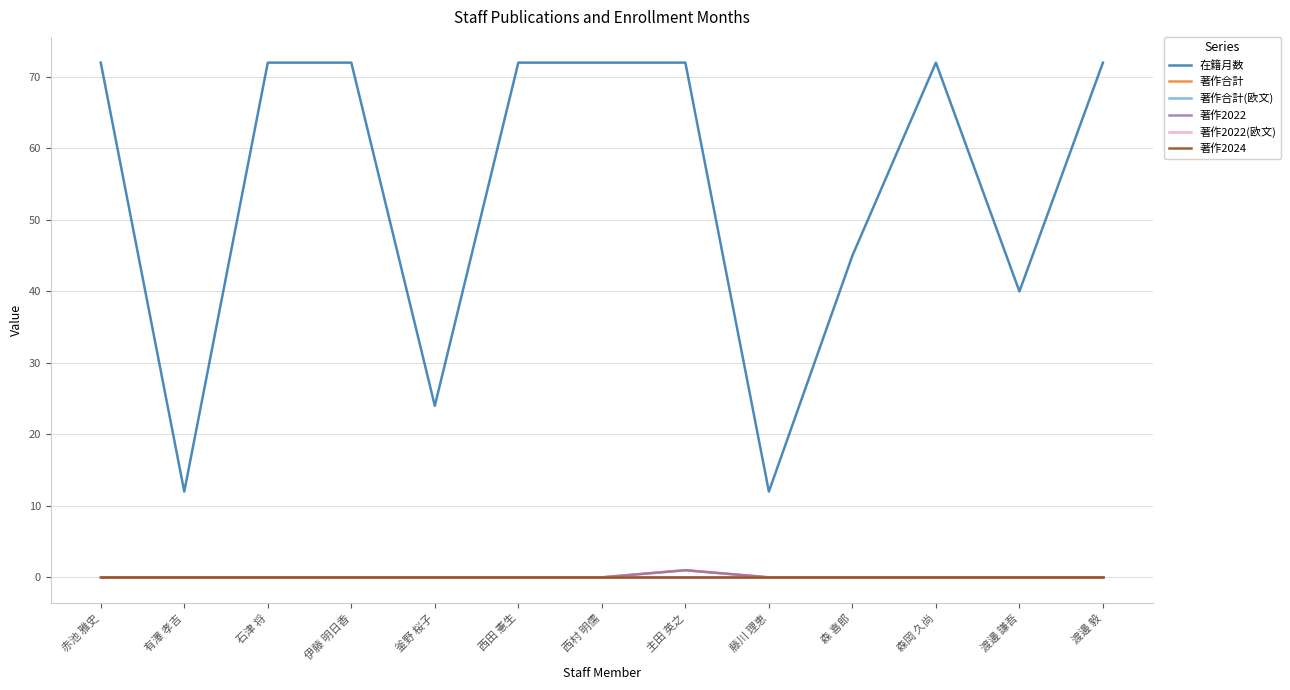

What is the difference between the second highest and second lowest values in the 在籍月数 series?

60